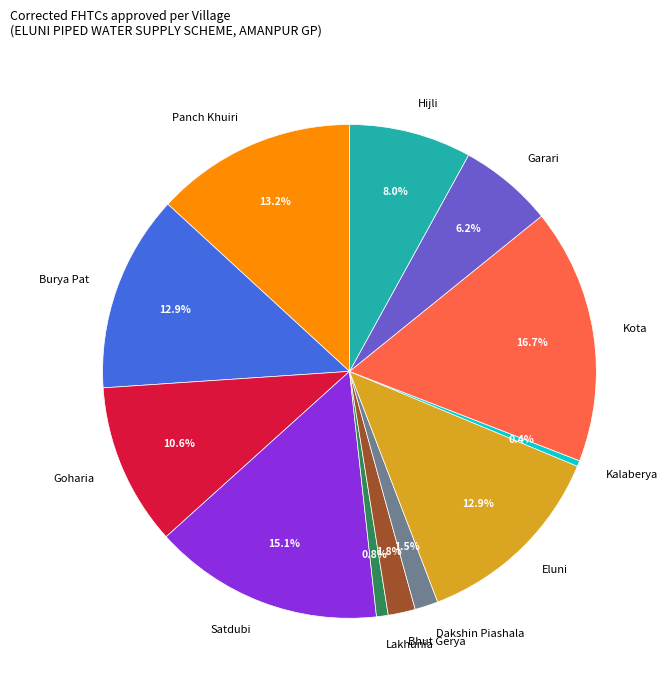

Count the number of slices in the pie.

12